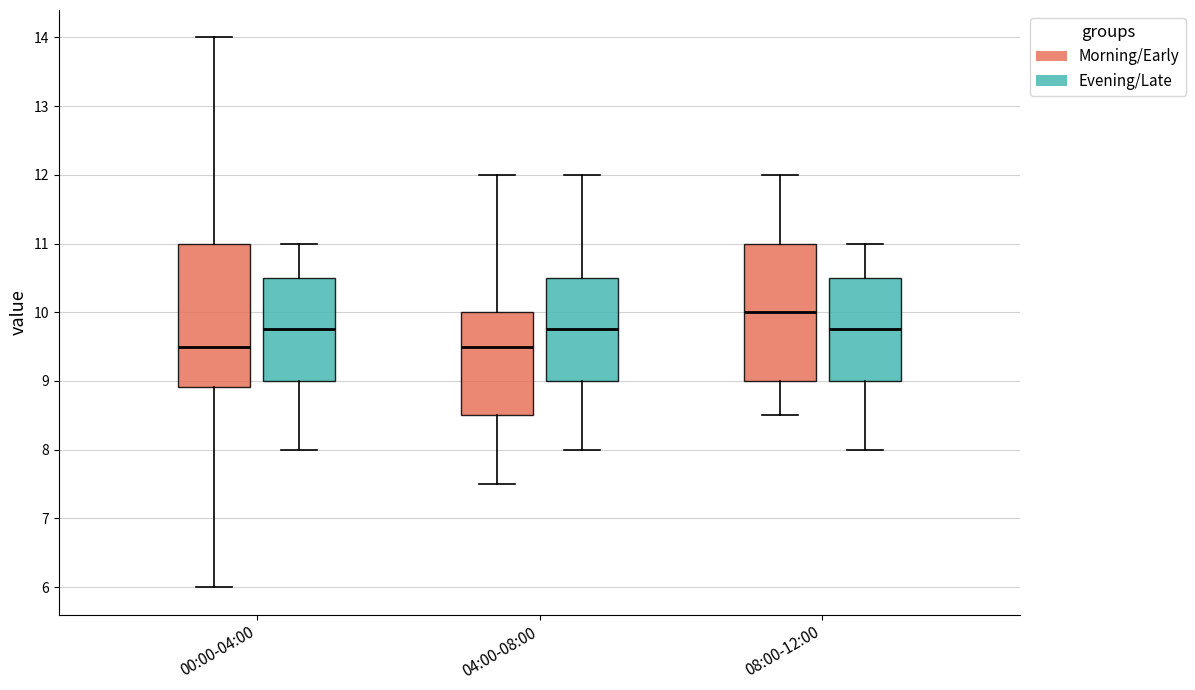

Which box has the highest median line?

08:00-12:00 (Morning/Early)